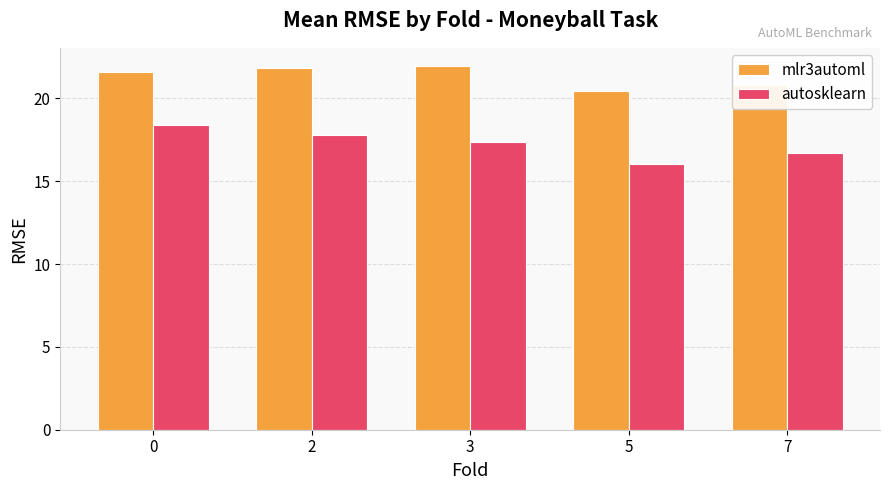

What is the value of the autosklearn bar at the 5th from the left?

16.7